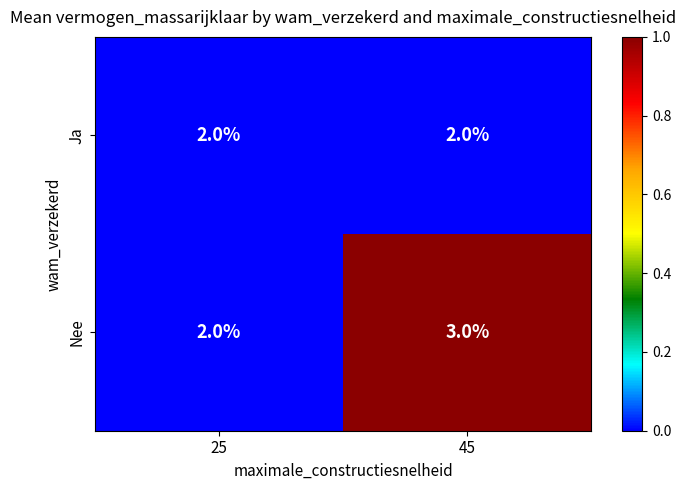

At which category is the sum across all series the highest?

45